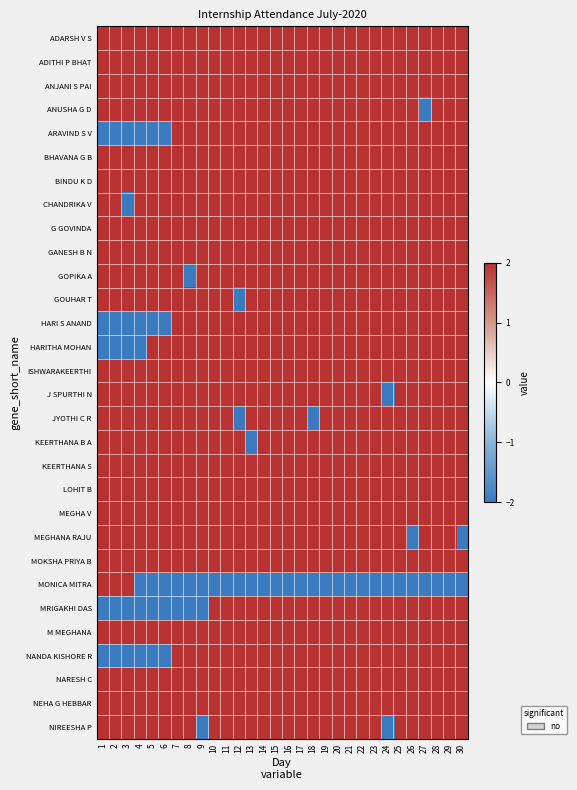

Between 5 and 17, which is larger?

5